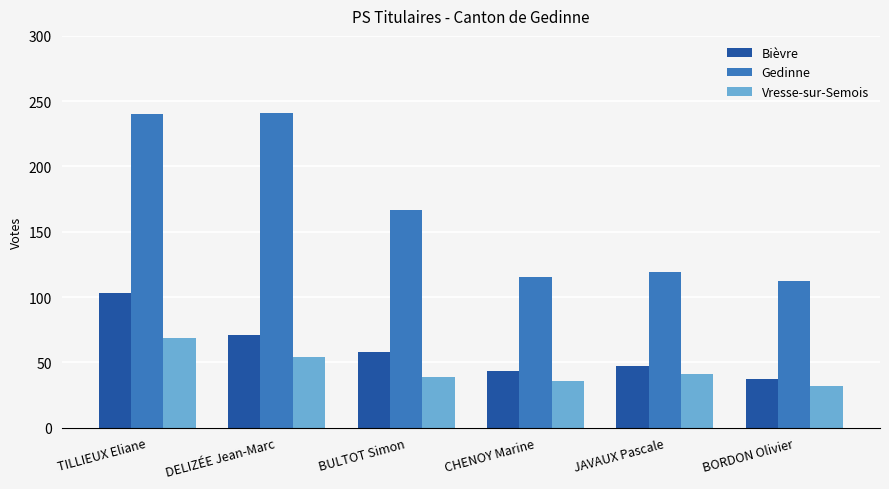

How many groups of bars are there?

6